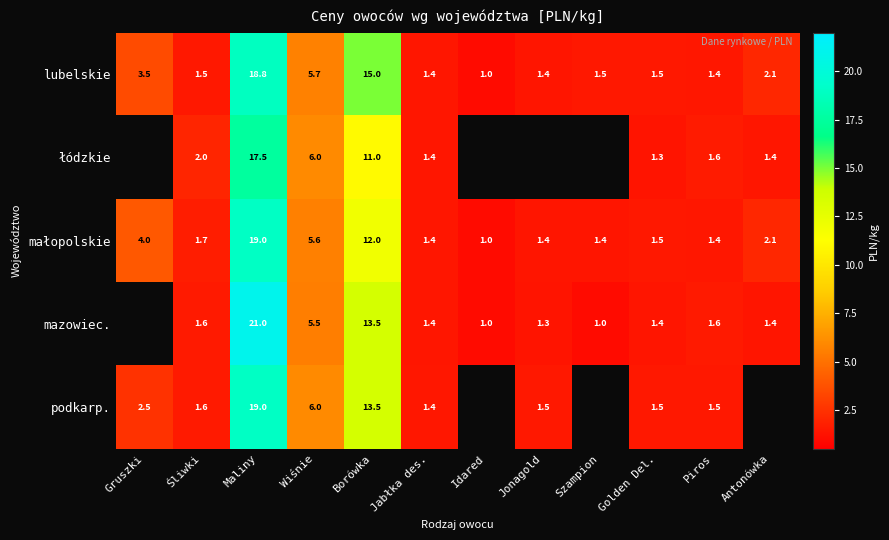

Which series changed the most between Wiśnie and Golden Del.?

łódzkie